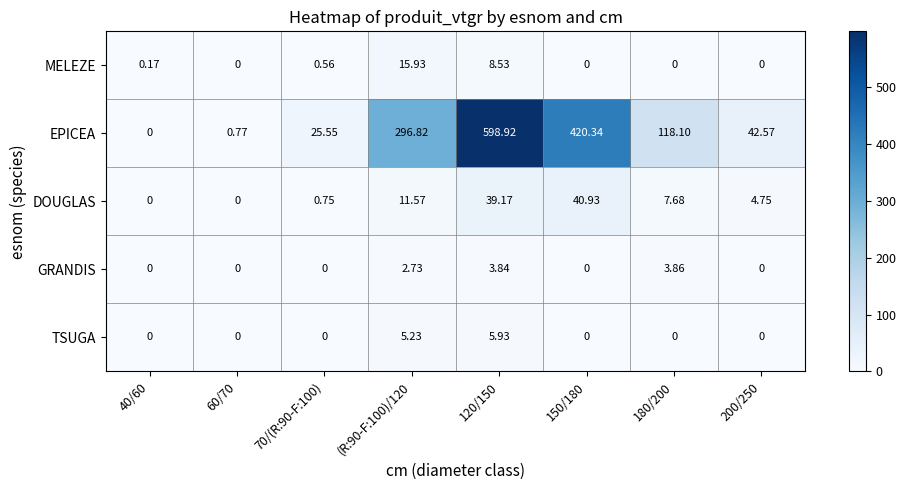

Which series changed the most between 40/60 and 60/70?

EPICEA